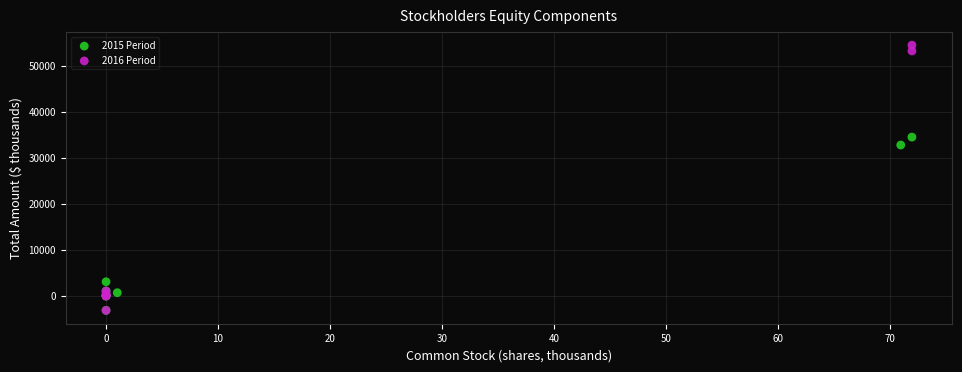

Which series reaches the maximum Y coordinate?

2016 Period